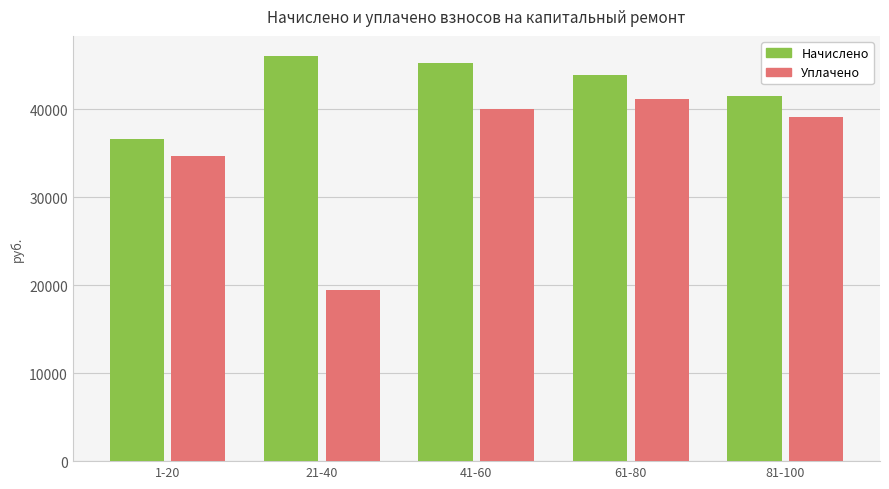

Is it true that Начислено equals 49683.9 at 1-20?

False